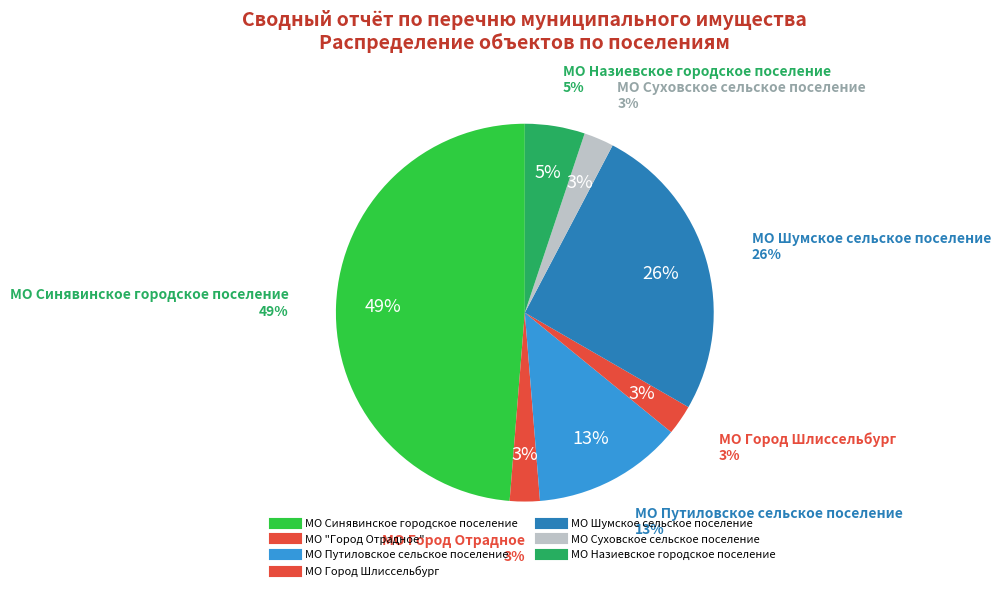

How many slices are in this pie chart?

7